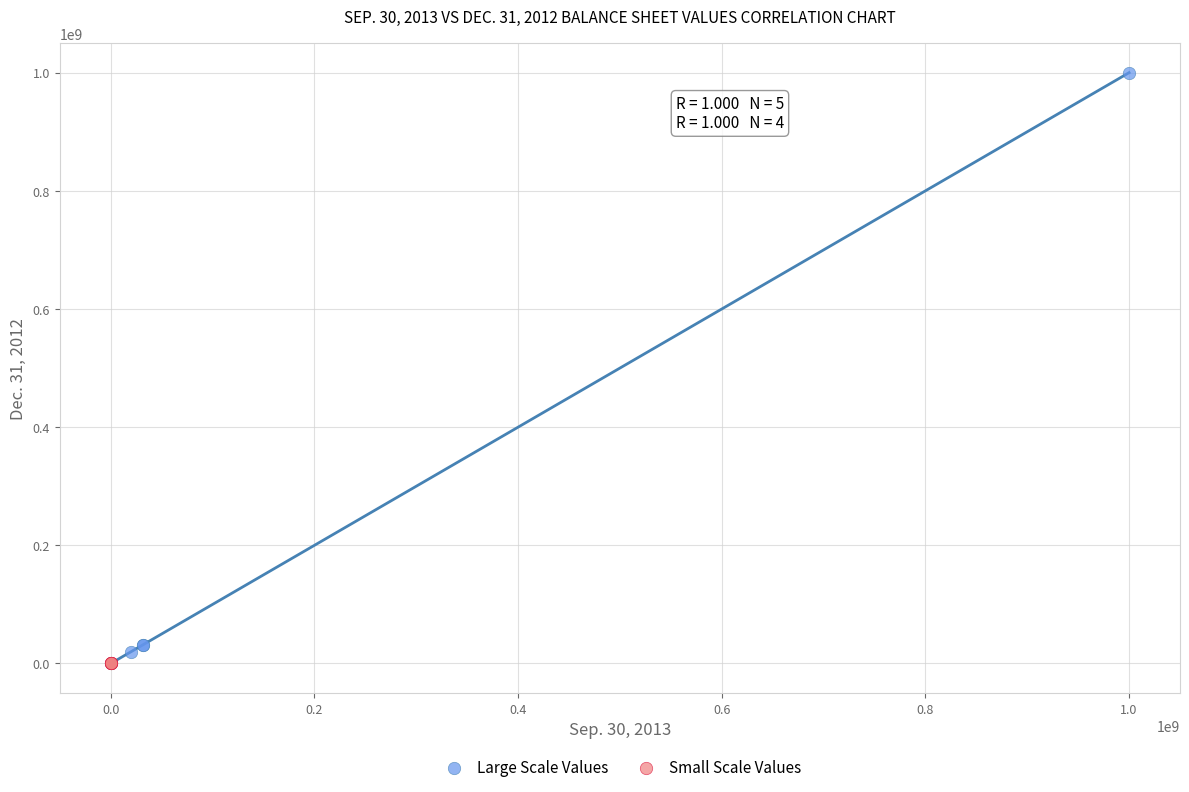

Which series has the largest Y range (max minus min)?

Large Scale Values